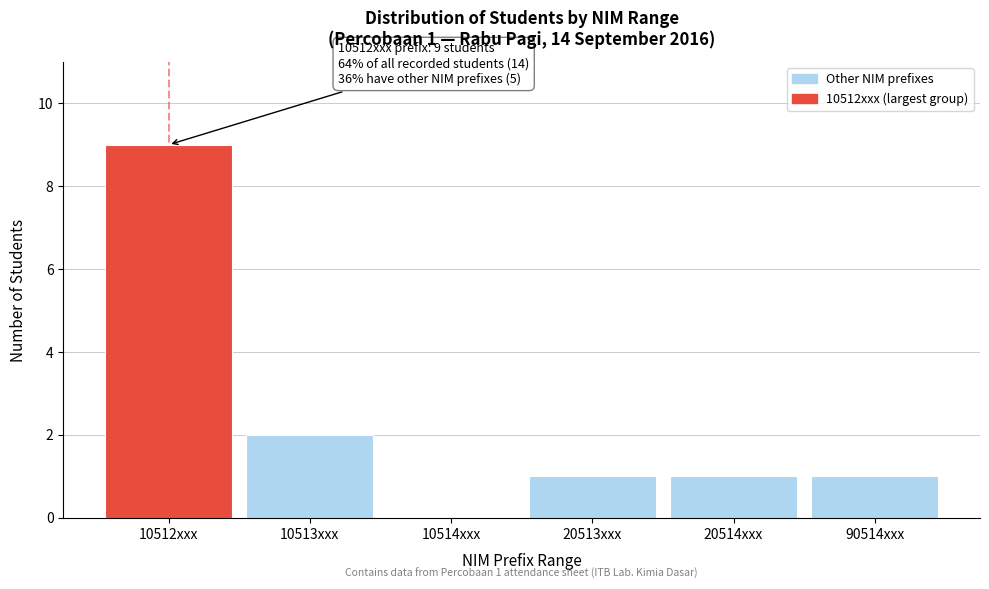

Reading right to left, what are all the values shown in this chart?

90514xxx=1	20514xxx=1	20513xxx=1	10514xxx=0	10513xxx=2	10512xxx=9